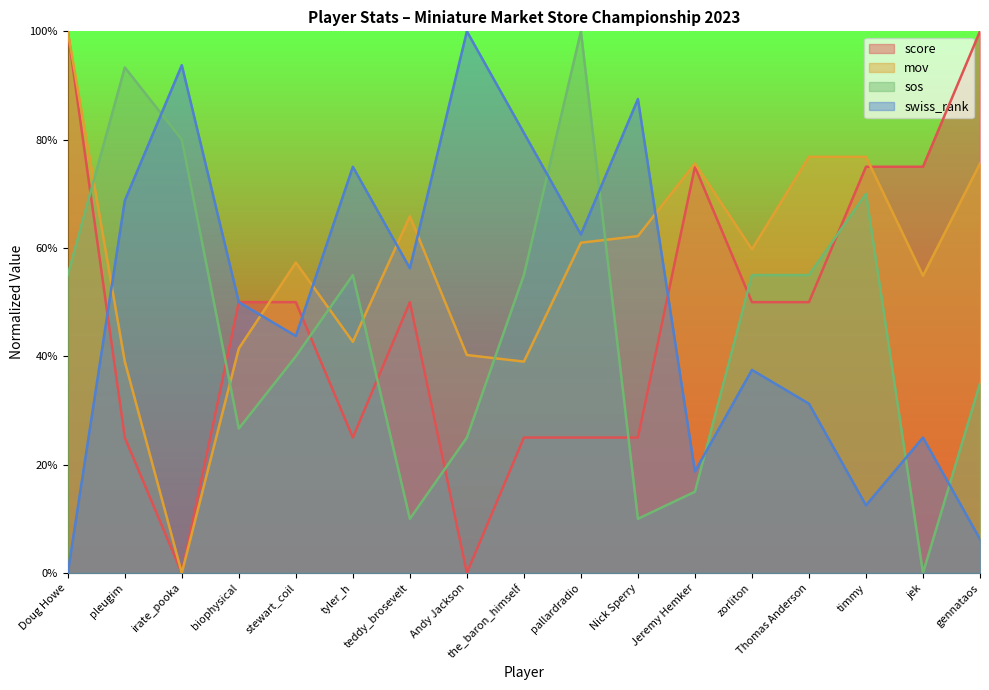

How many data points in mov are less than 59?

8